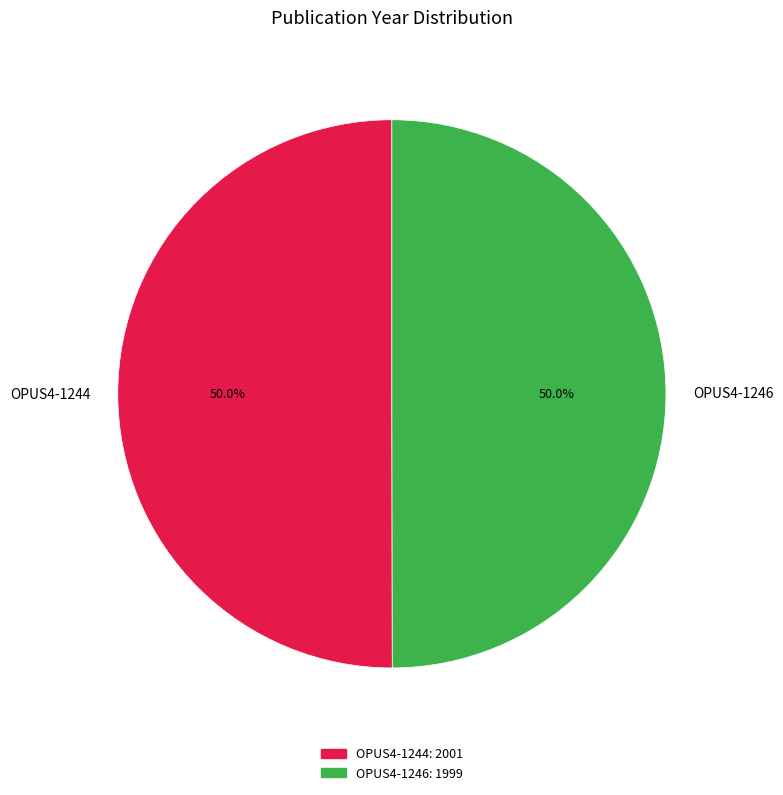

How many slices are in this pie chart?

2